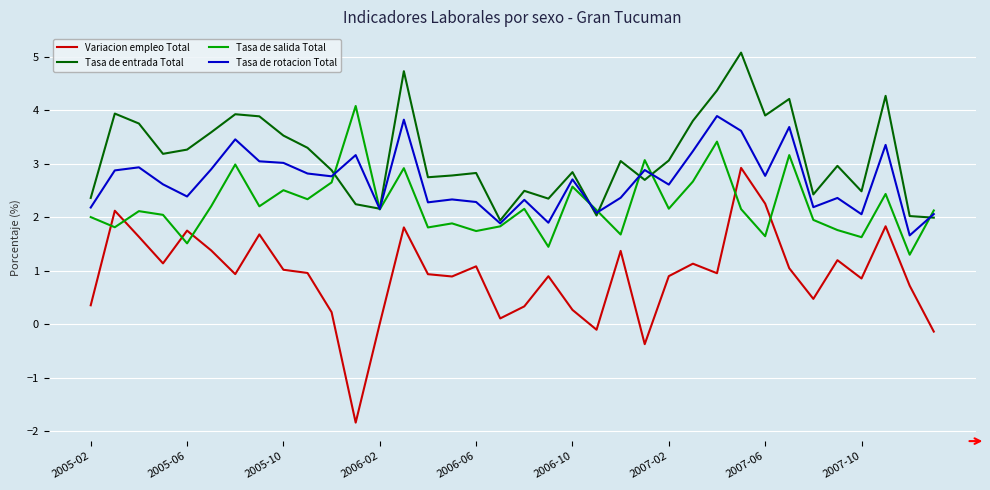

Which series has the widest spread of values?

Variacion empleo Total